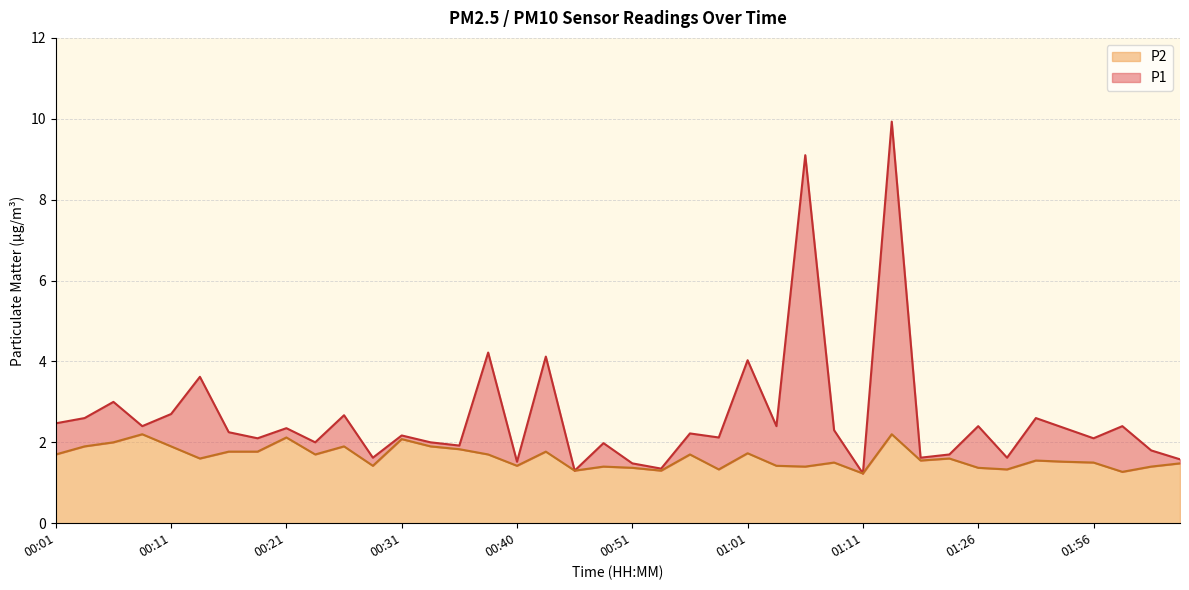

What position from the right is 00:28?

29